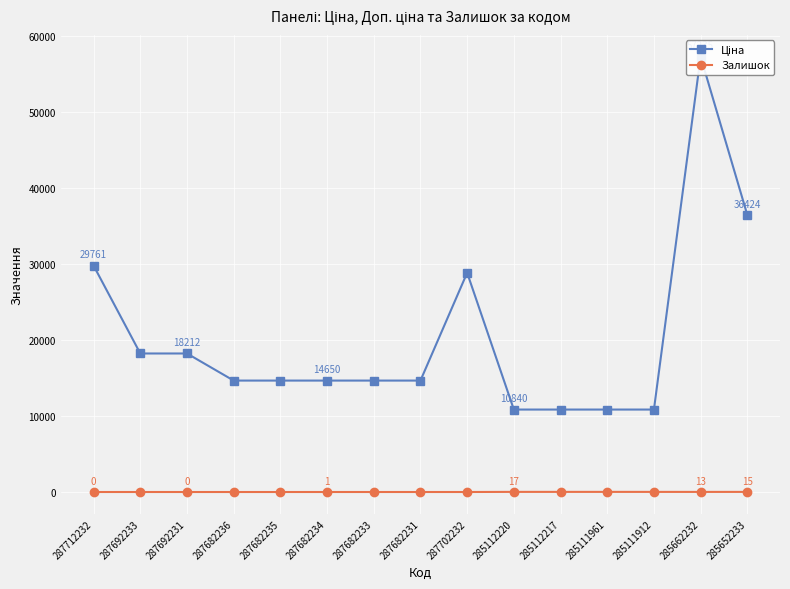

What are all the series names shown in the legend?

Ціна, Залишок